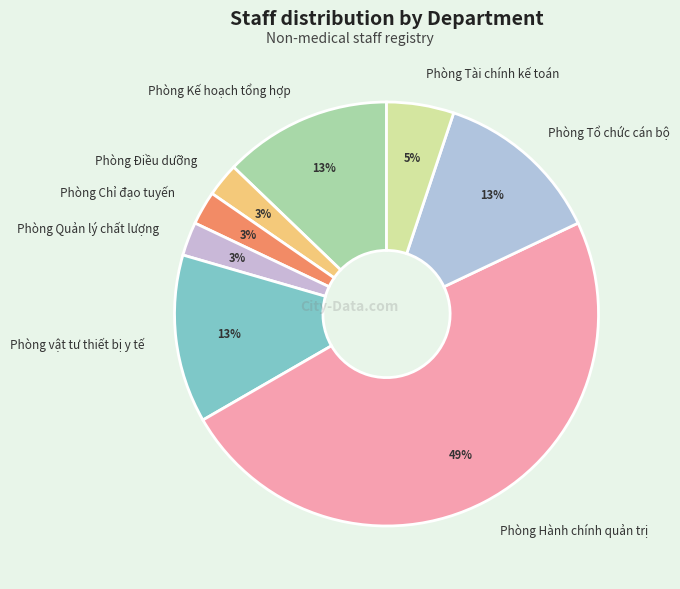

To the nearest percent, what is the average slice percentage?

12%